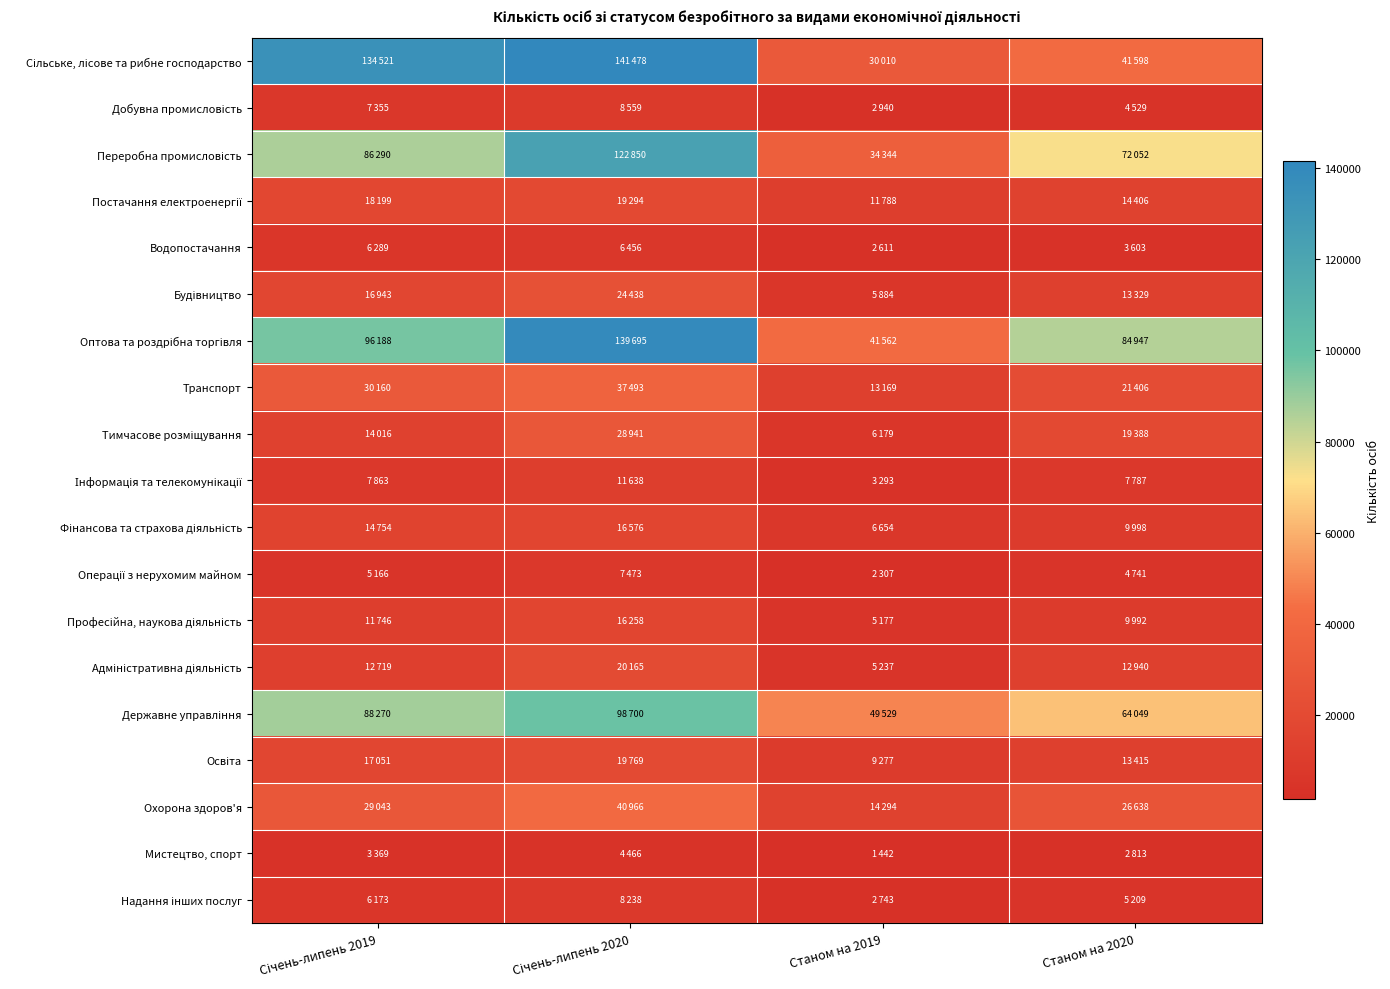

What is the greatest value displayed?

141478